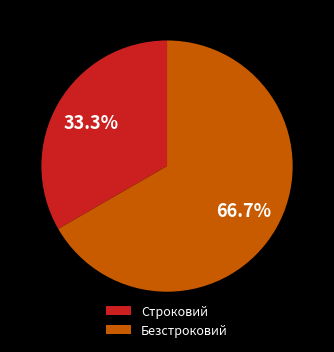

To the nearest percent, what is the average slice percentage?

50%